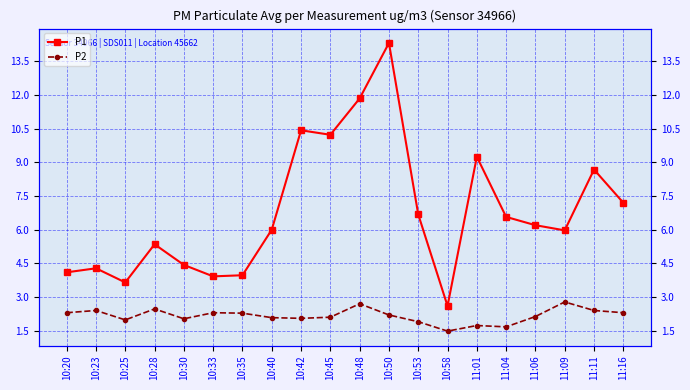

True or false: P2 and P1 cross at least once.

False